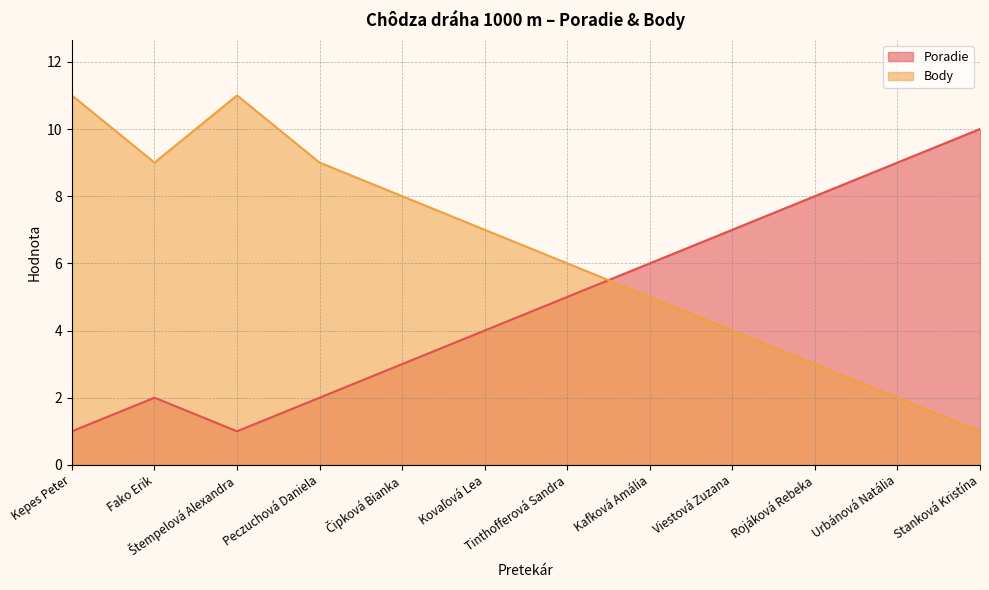

Which label corresponds to the smallest value in the chart?

Kepes Peter